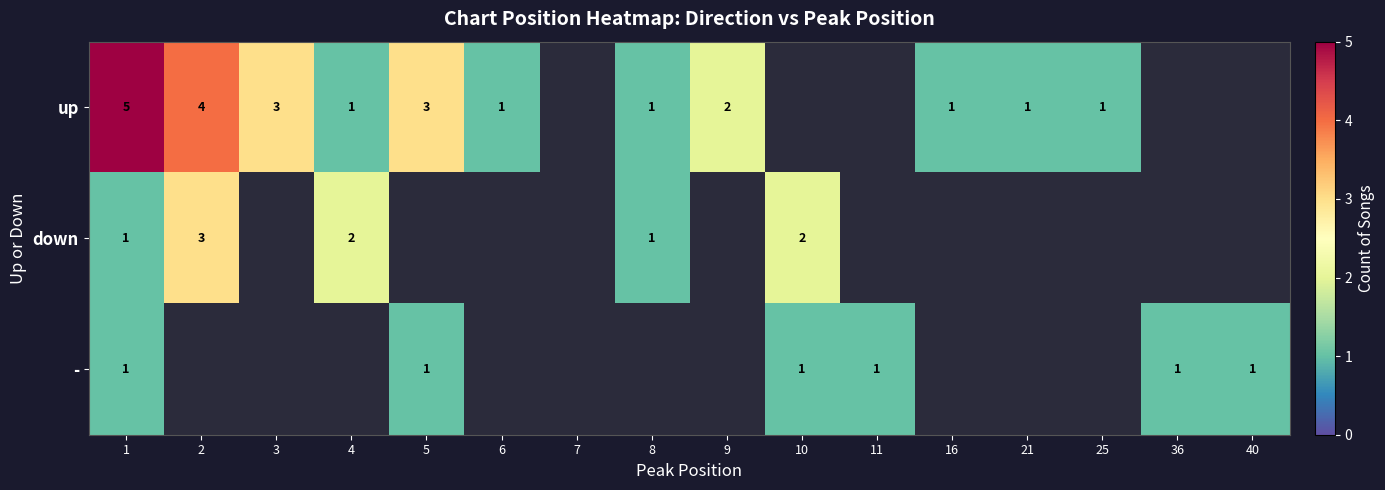

Is it true that up equals 1 at 25?

True